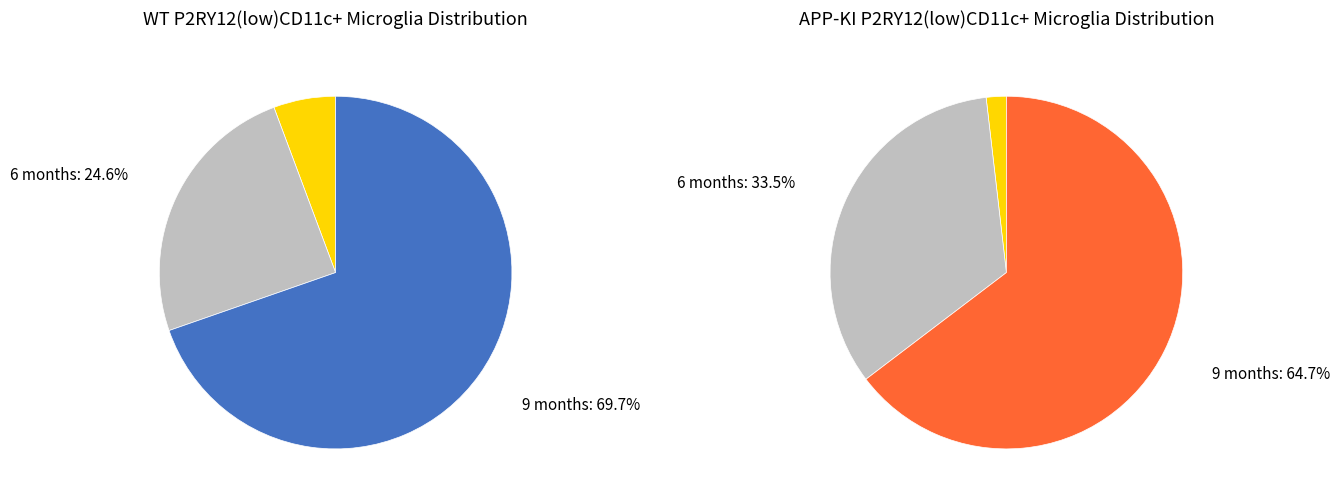

What is the majority slice?

9 months